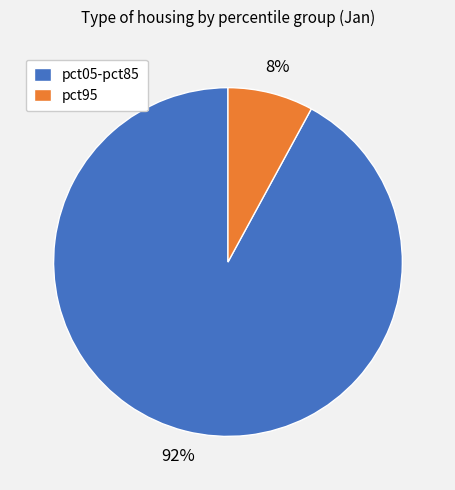

To the nearest percent, what is the difference between the pct95 and pct05-pct85 slice percentages?

84%